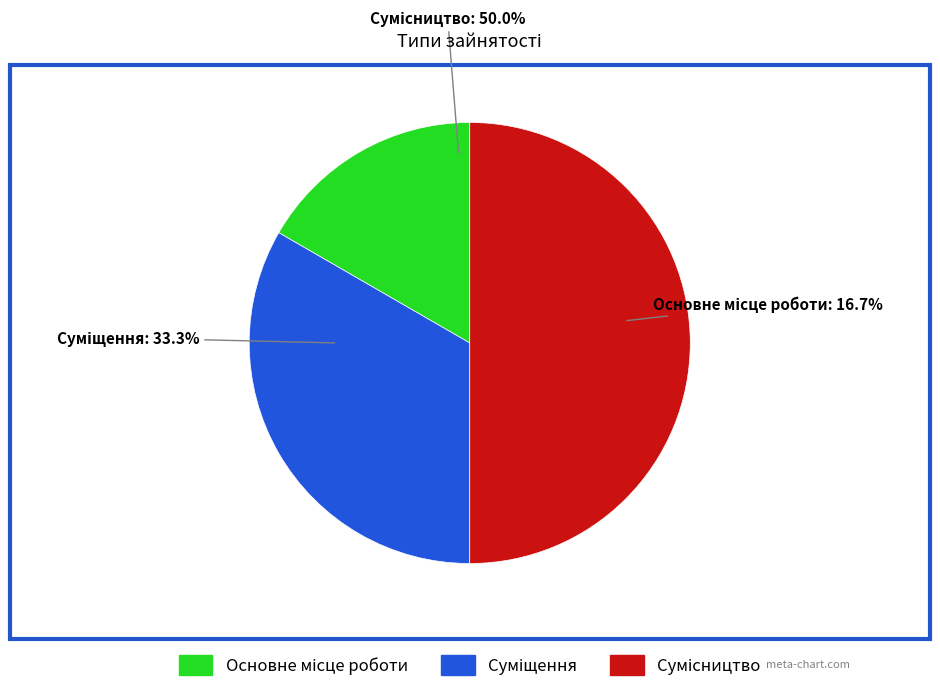

Count the number of slices in the pie.

3